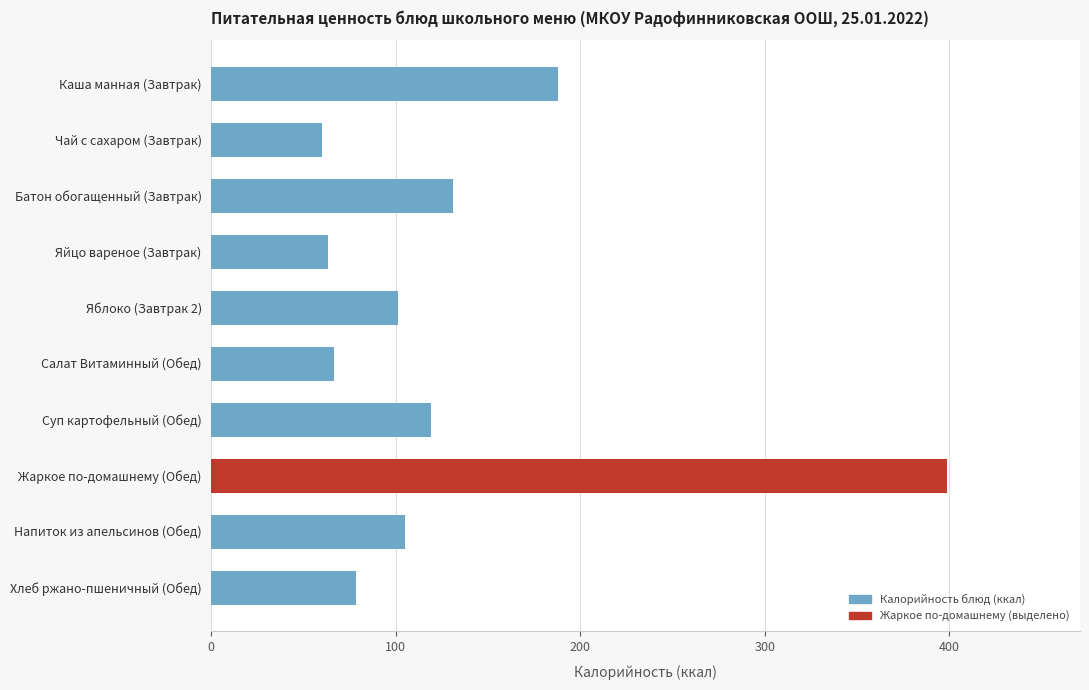

What is the ratio of the value at Яйцо вареное (Завтрак) to the value at Салат Витаминный (Обед)?

0.9